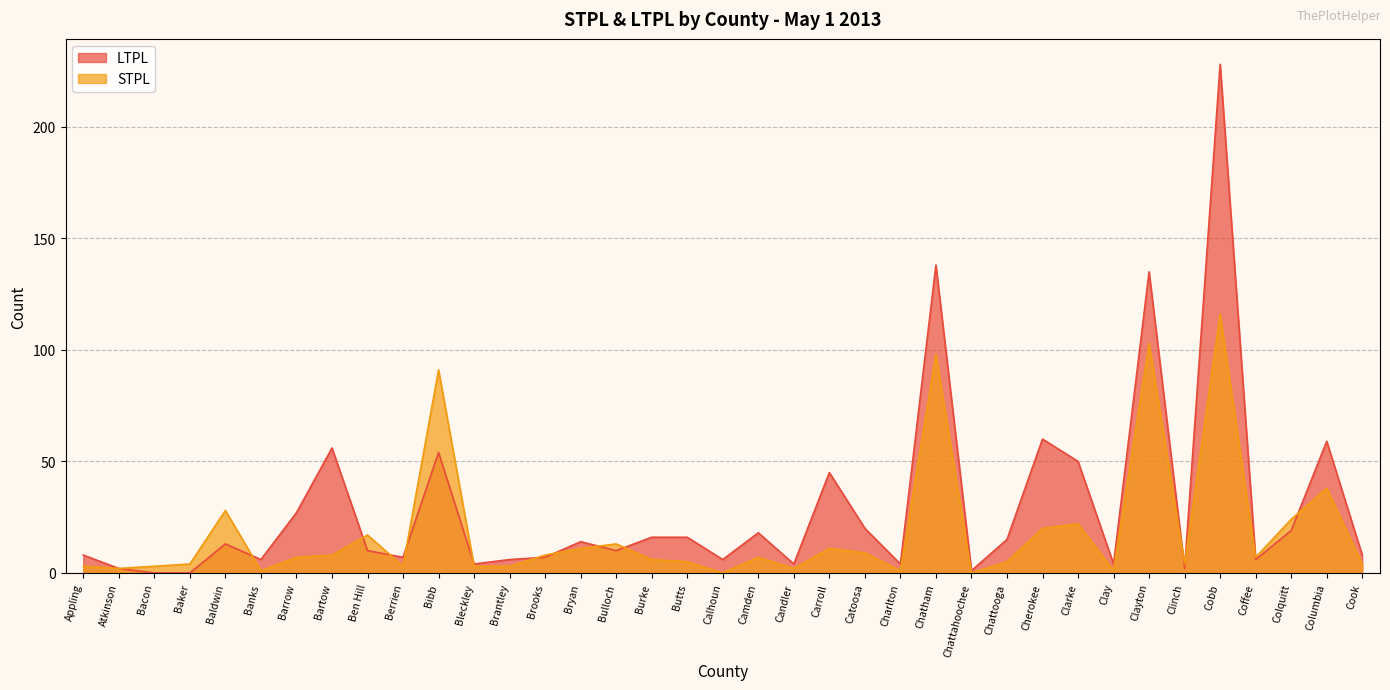

At Cherokee, list the series in order from smallest to largest.

STPL, LTPL